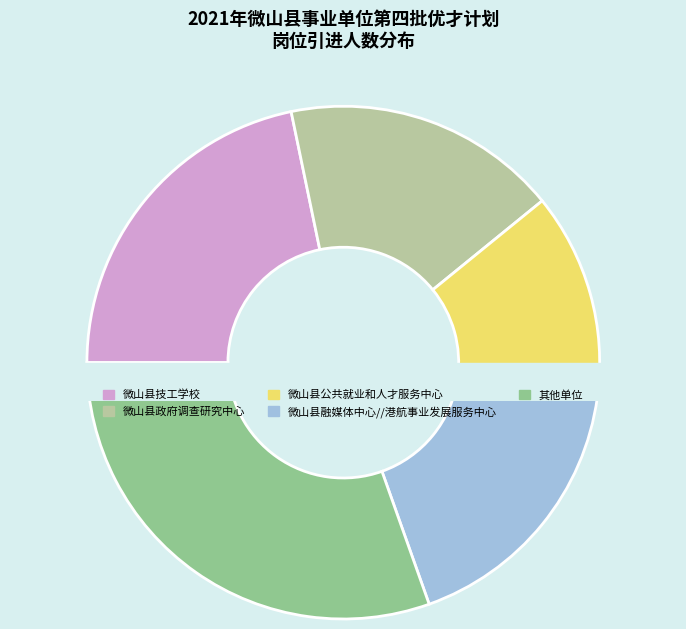

Is there any slice that represents more than half of the pie?

No